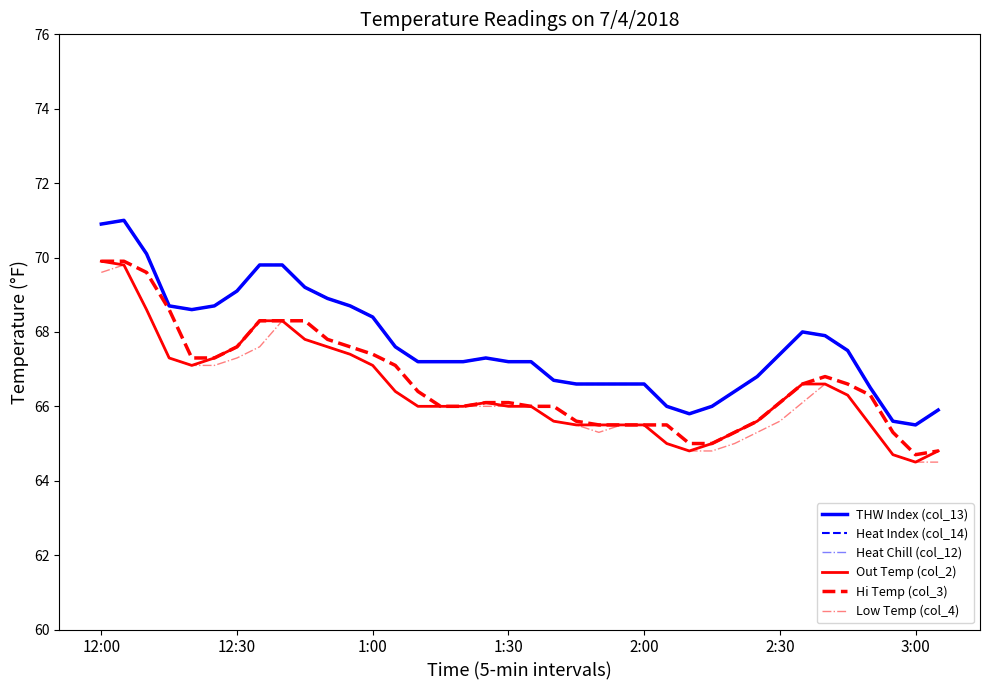

How many lines are shown in the chart?

6